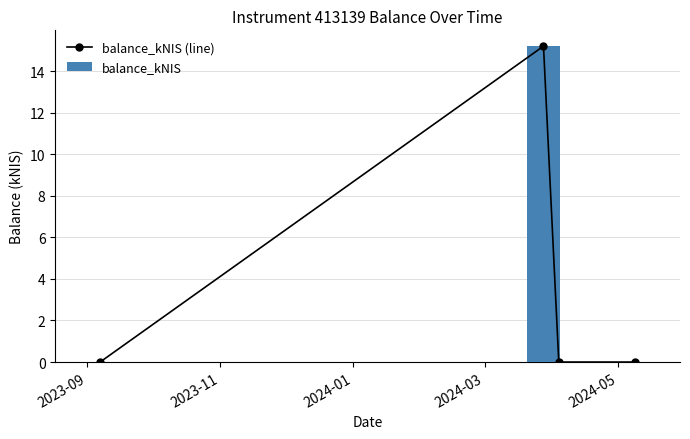

Reading left to right, extract all data points from this chart.

balance_kNIS (line): 0.0	15.2	0.0	0.0
balance_kNIS: 0.0	15.2	0.0	0.0